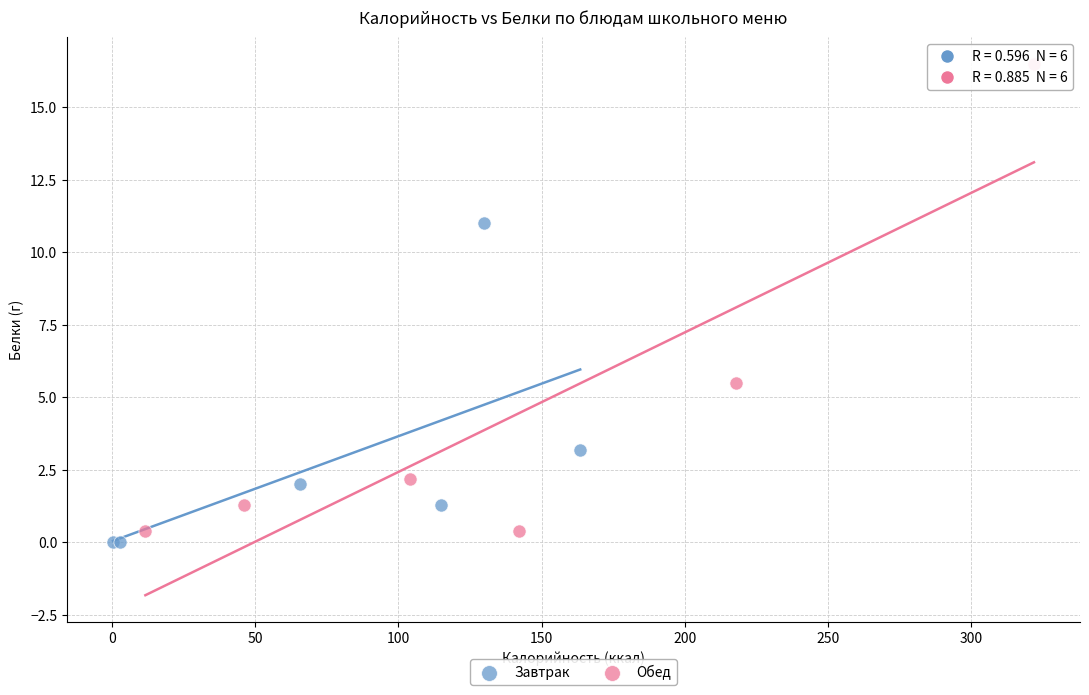

What are all the series names shown in the legend?

Завтрак, Обед